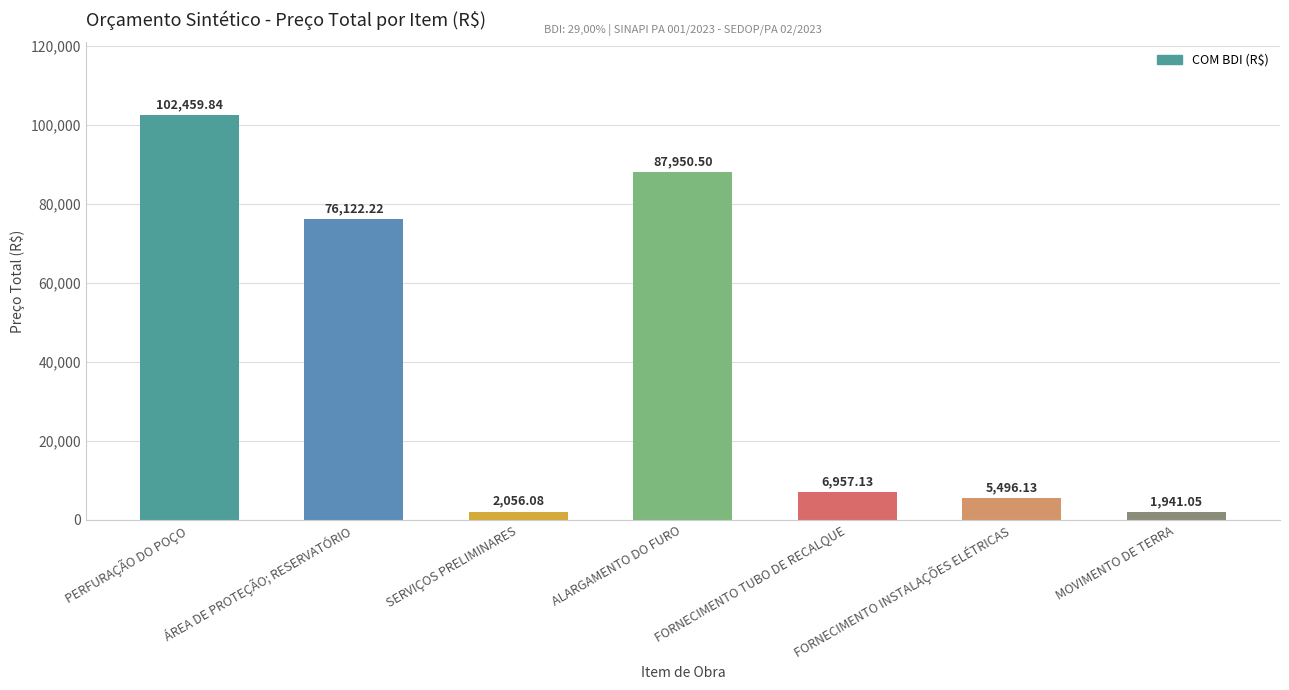

Where is the data nearest to the value 52200?

ÁREA DE PROTEÇÃO; RESERVATÓRIO